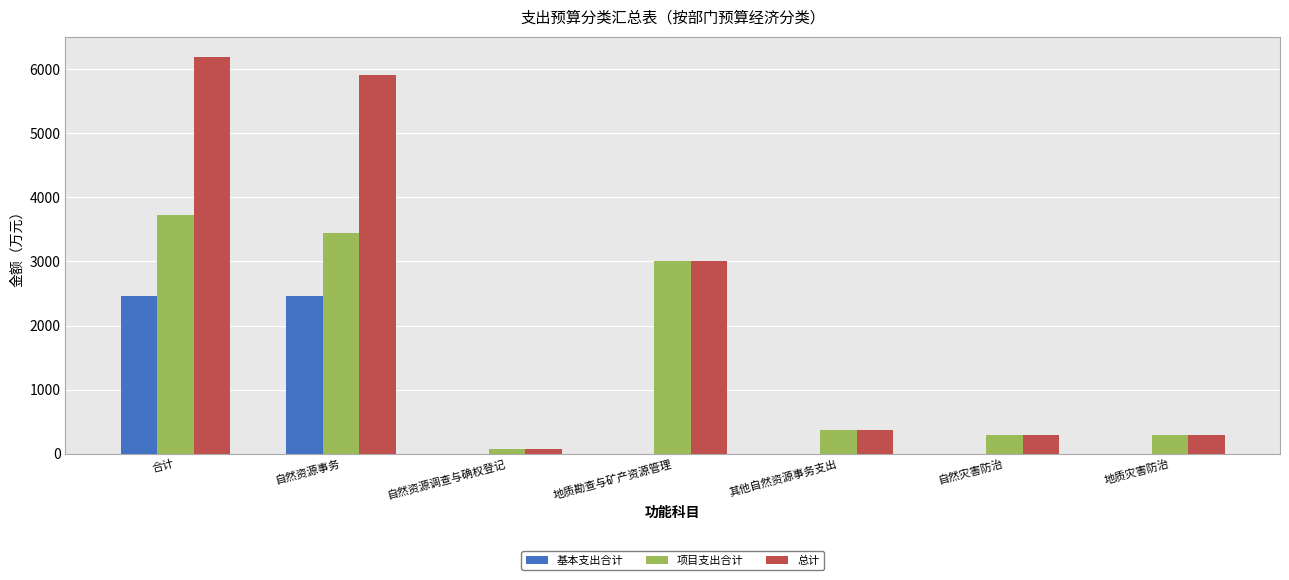

Reading left to right, what are all the values shown in this chart?

基本支出合计: 合计=2465.6	自然资源事务=2465.6	自然资源调查与确权登记=0.0	地质勘查与矿产资源管理=0.0	其他自然资源事务支出=0.0	自然灾害防治=0.0	地质灾害防治=0.0
项目支出合计: 合计=3732.6	自然资源事务=3442.6	自然资源调查与确权登记=72.0	地质勘查与矿产资源管理=3000.0	其他自然资源事务支出=370.6	自然灾害防治=290.0	地质灾害防治=290.0
总计: 合计=6198.2	自然资源事务=5908.2	自然资源调查与确权登记=72.0	地质勘查与矿产资源管理=3000.0	其他自然资源事务支出=370.6	自然灾害防治=290.0	地质灾害防治=290.0